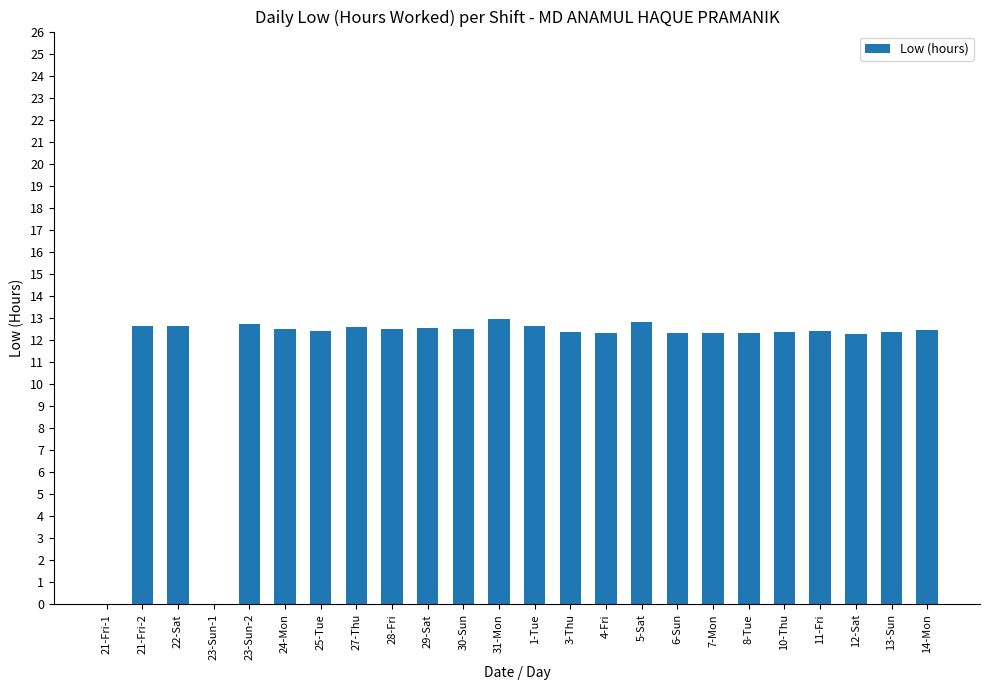

What is the change in value from 25-Tue to 8-Tue?

-0.1